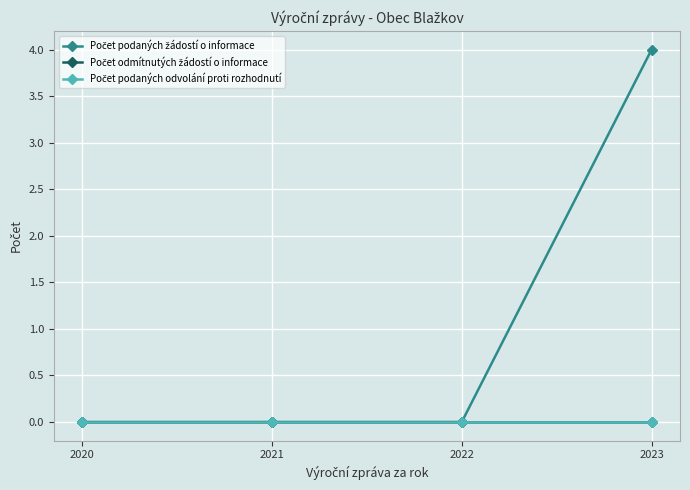

At which category does the chart reach its minimum across all series?

2020